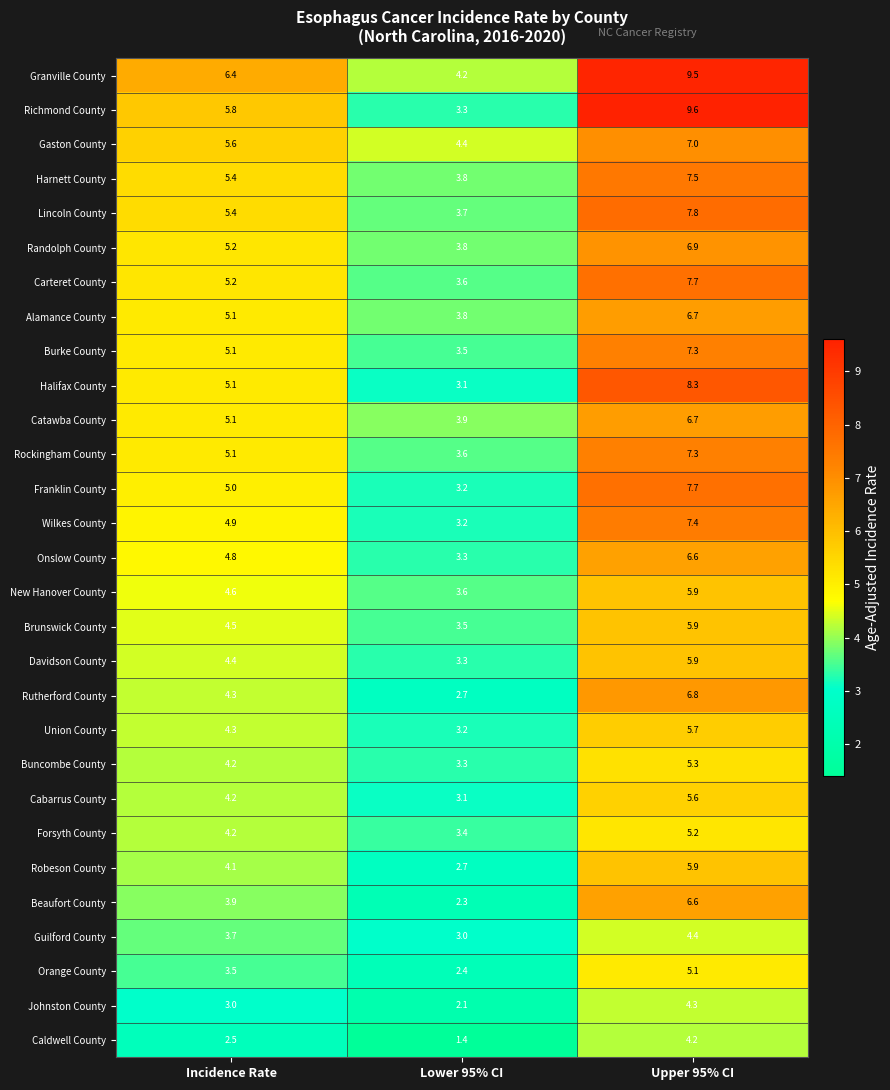

Rank the categories by Wilkes County value from highest to lowest.

Upper 95% CI, Incidence Rate, Lower 95% CI